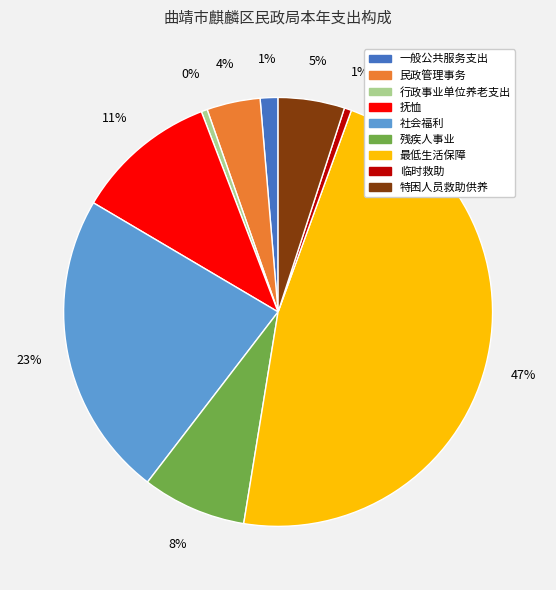

The 社会福利 slice represents 23% of the pie. True or false?

True